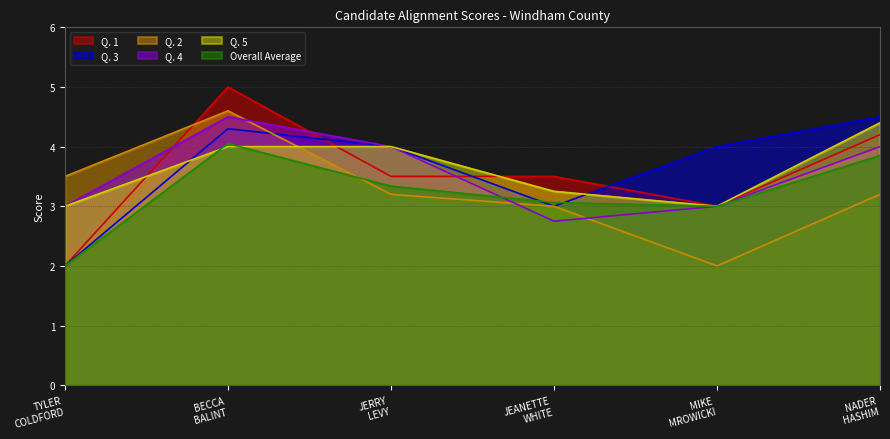

Which series changed the most between JEANETTE WHITE and MIKE MROWICKI?

Q. 3